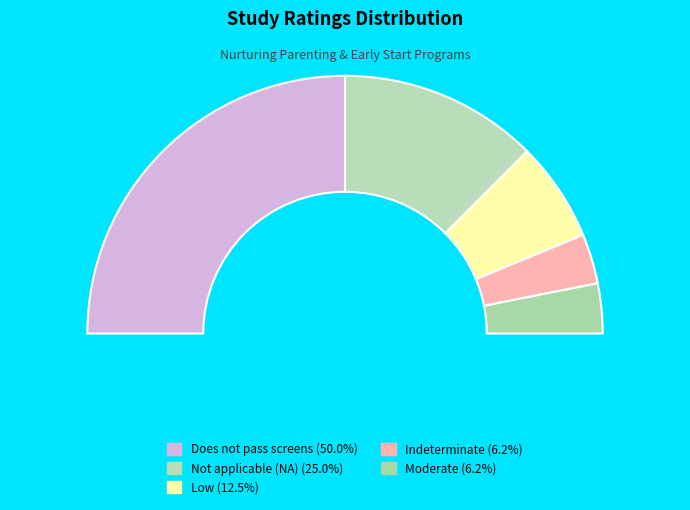

To the nearest percent, what is the average slice percentage?

20%